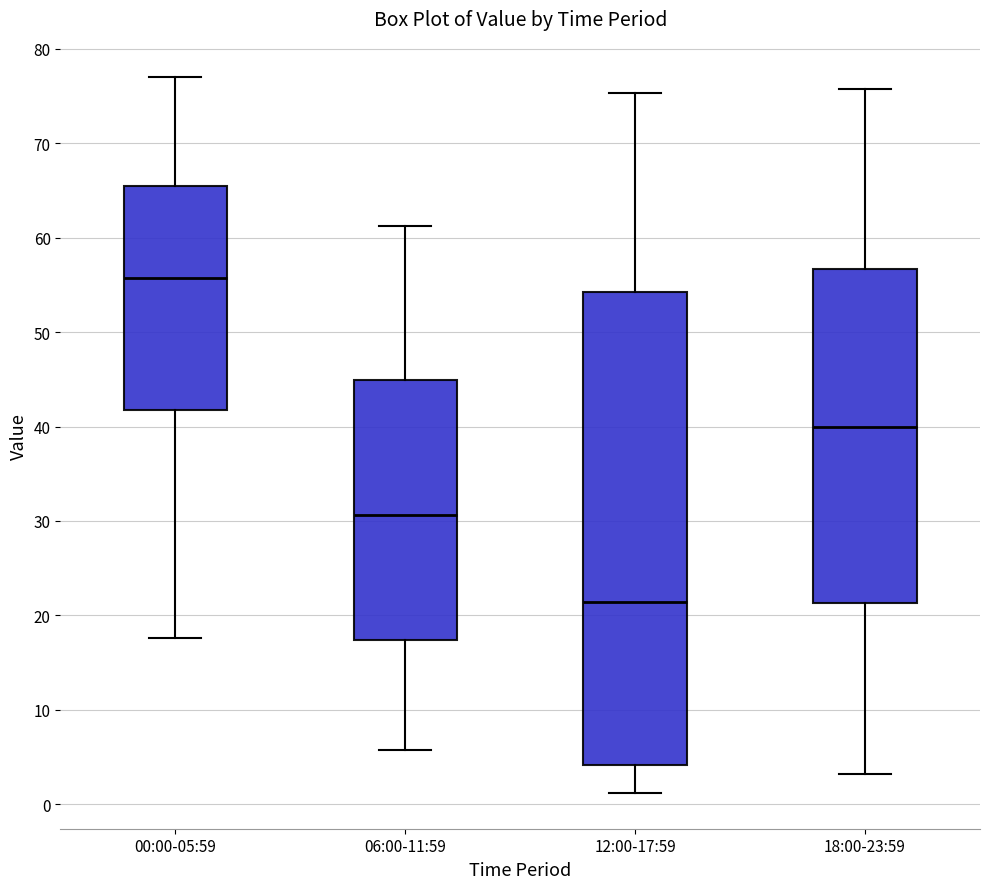

Reading left to right, transcribe this box plot: for each box, give where its median line is, the range the box spans, and where its two whiskers end, as read against the y-axis. The values are not printed on the chart, so give them approximately, as read against the axis.

00:00-05:59: median 56, box 42 to 65, whiskers 18 to 77
06:00-11:59: median 31, box 17 to 45, whiskers 6 to 61
12:00-17:59: median 21, box 4 to 54, whiskers 1 to 75
18:00-23:59: median 40, box 21 to 57, whiskers 3 to 76